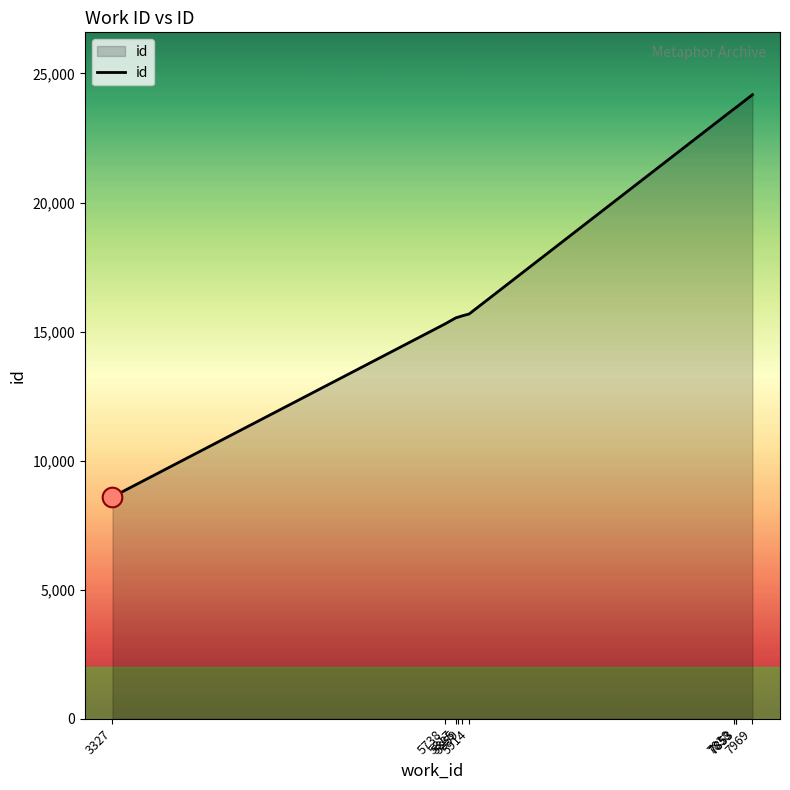

Which has a higher value, 5859 or 5914?

5914